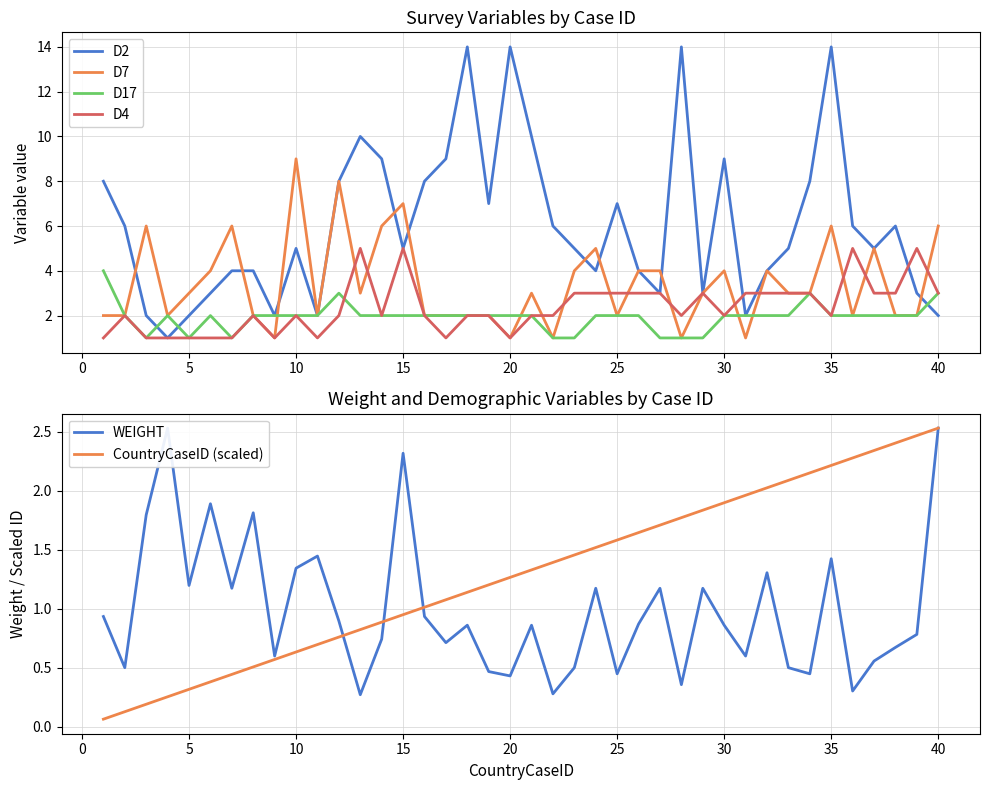

Is it true that D17 equals 2 at 20?

True